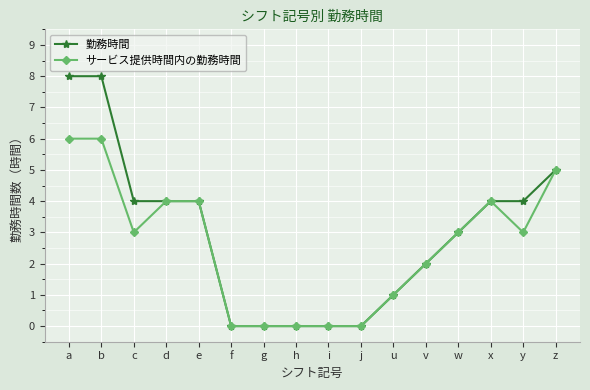

What position from the left is z?

16